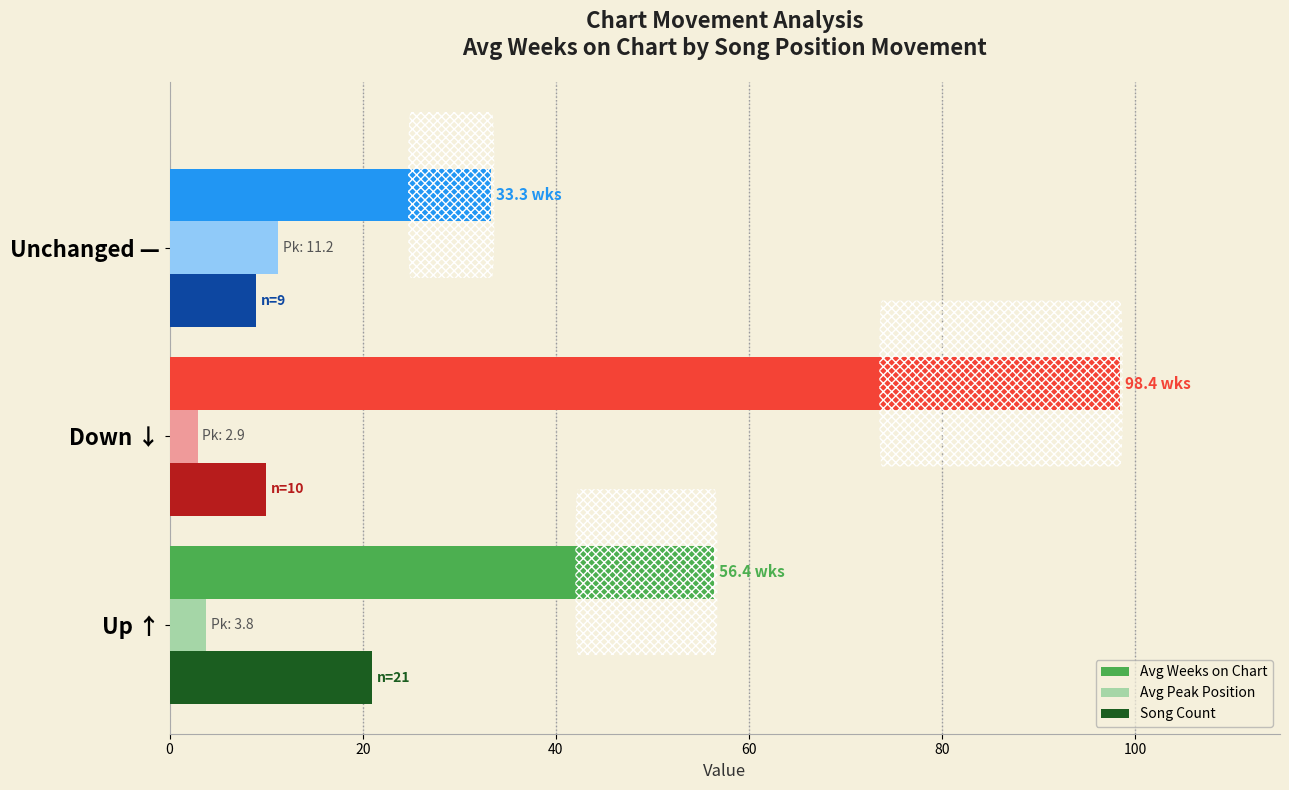

What is the difference between the highest and lowest values at Unchanged —?

24.3